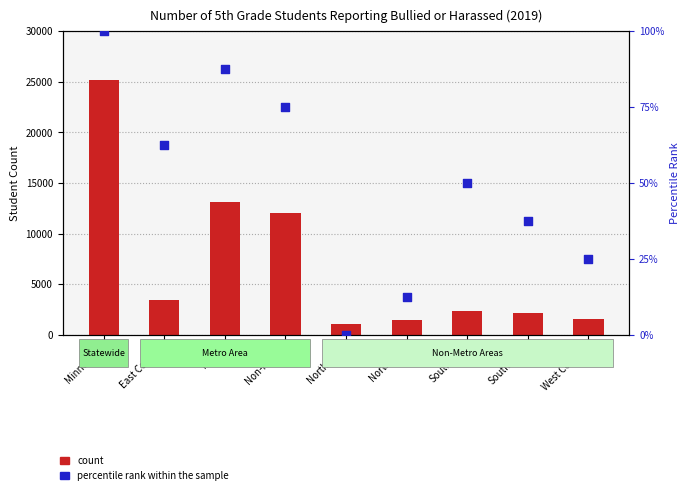

At which category is the sum across all series the highest?

Minnesota